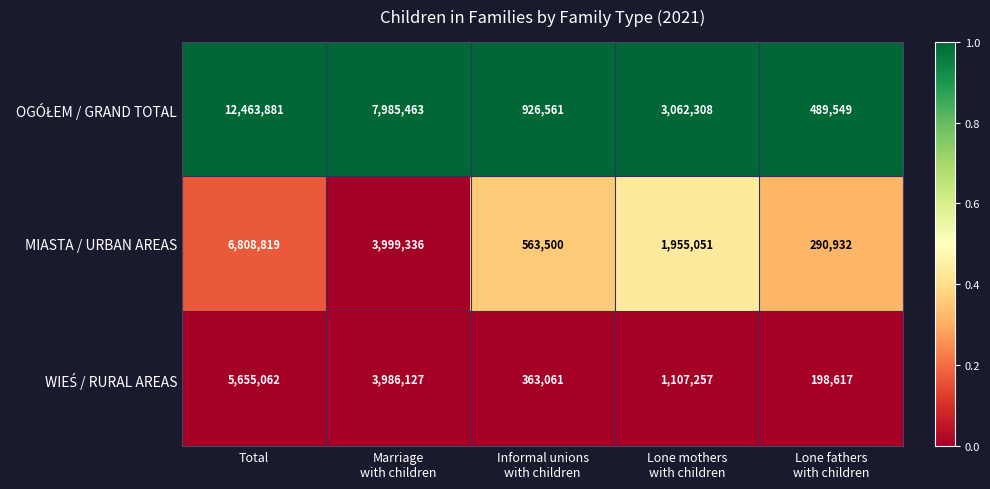

Which label corresponds to the largest value in the chart?

Total